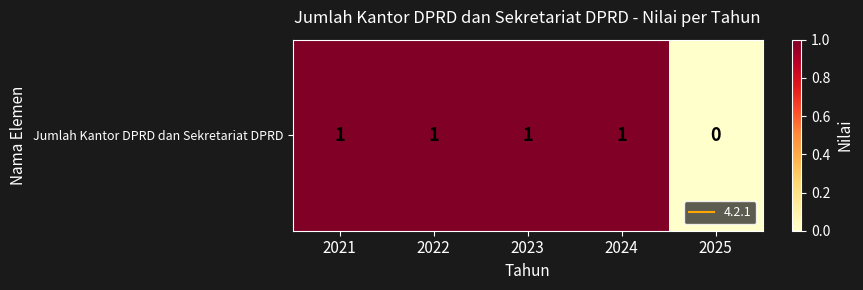

List the labels in order of value, largest first.

2021, 2022, 2023, 2024, 2025